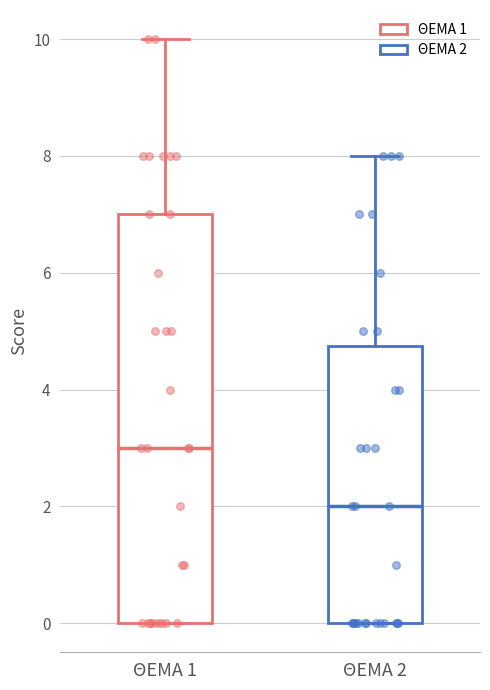

Reading left to right, transcribe this box plot: for each box, give where its median line is, the range the box spans, and where its two whiskers end, as read against the y-axis. The values are not printed on the chart, so give them approximately, as read against the axis.

ΘΕΜΑ 1: median 3.0, box 0.0 to 7.0, whiskers 0.0 to 10.0
ΘΕΜΑ 2: median 2.0, box 0.0 to 4.8, whiskers 0.0 to 8.0